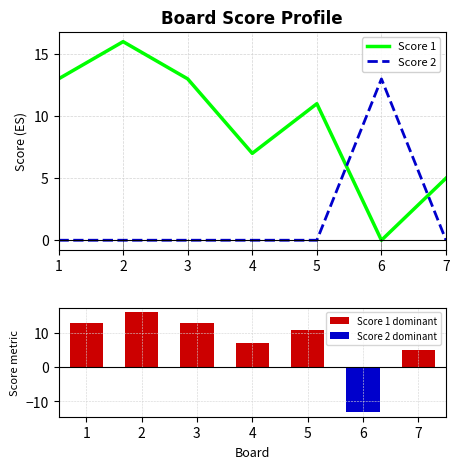

True or false: Score 1 has a value of 5 at 2.

False